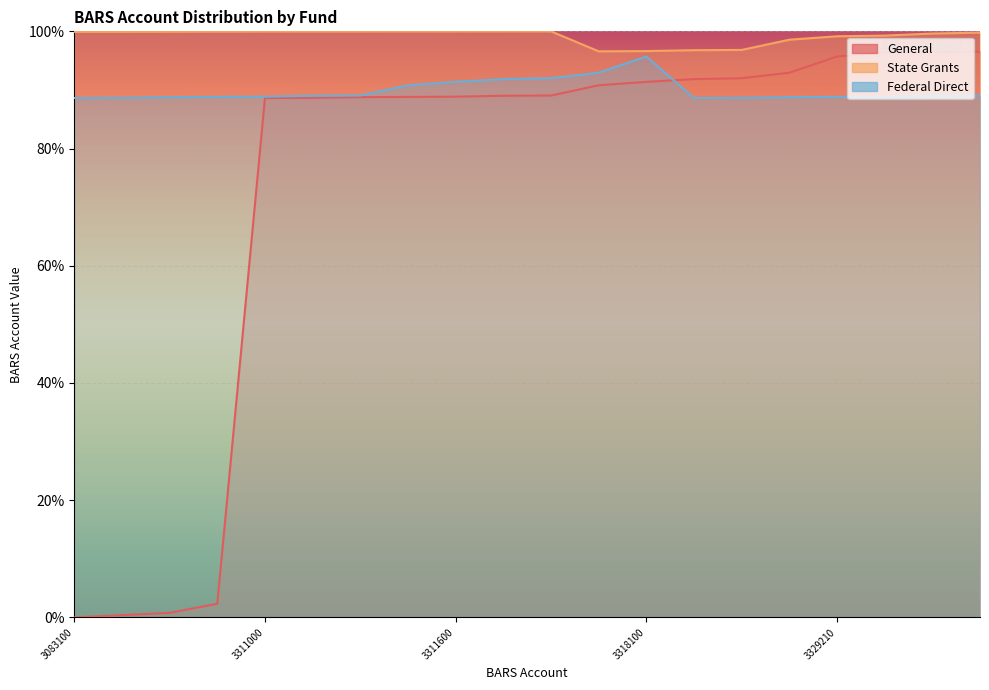

Which series has the widest spread of values?

General